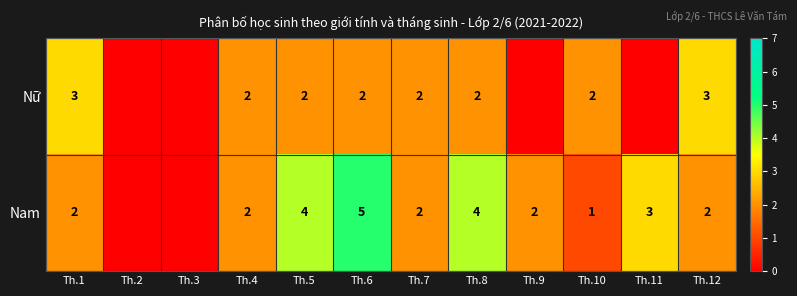

What is the sum of the Nam values at Th.1 and Th.4?

4